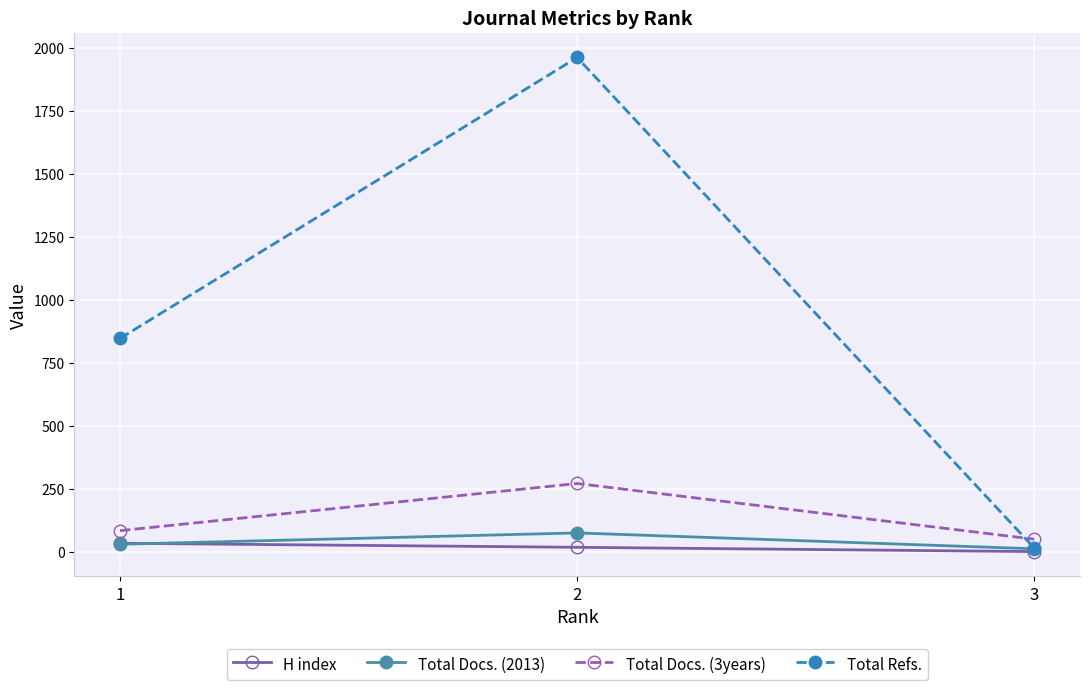

True or false: Total Refs. has a value of 16 at 3.

True